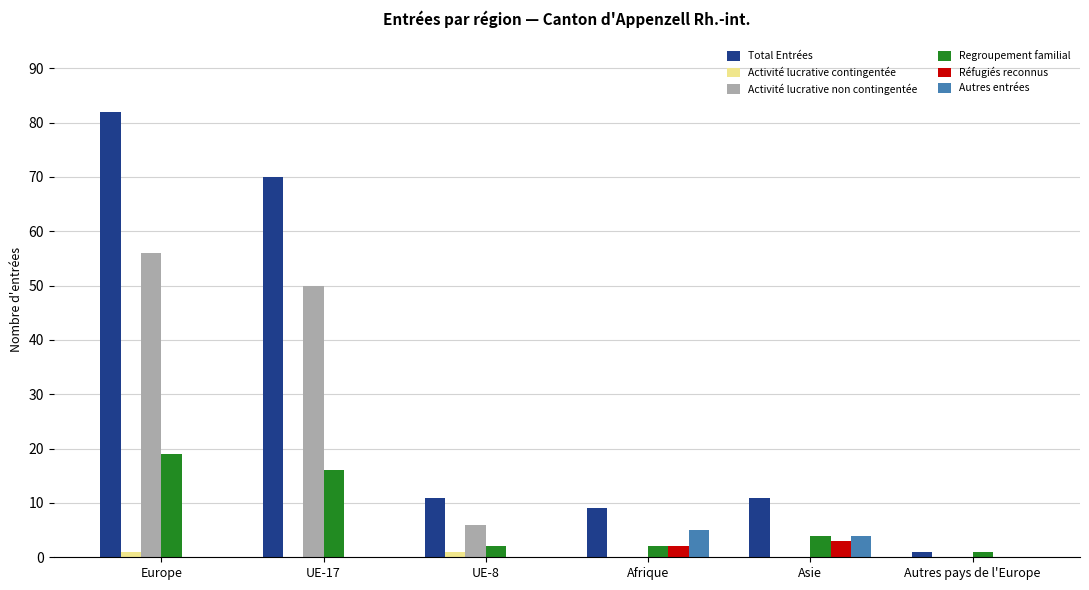

Which series has the largest total across all categories?

Total Entrées